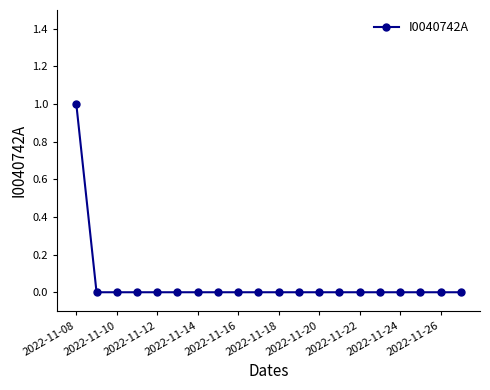

Reading left to right, extract all data points from this chart.

1	0	0	0	0	0	0	0	0	0	0	0	0	0	0	0	0	0	0	0